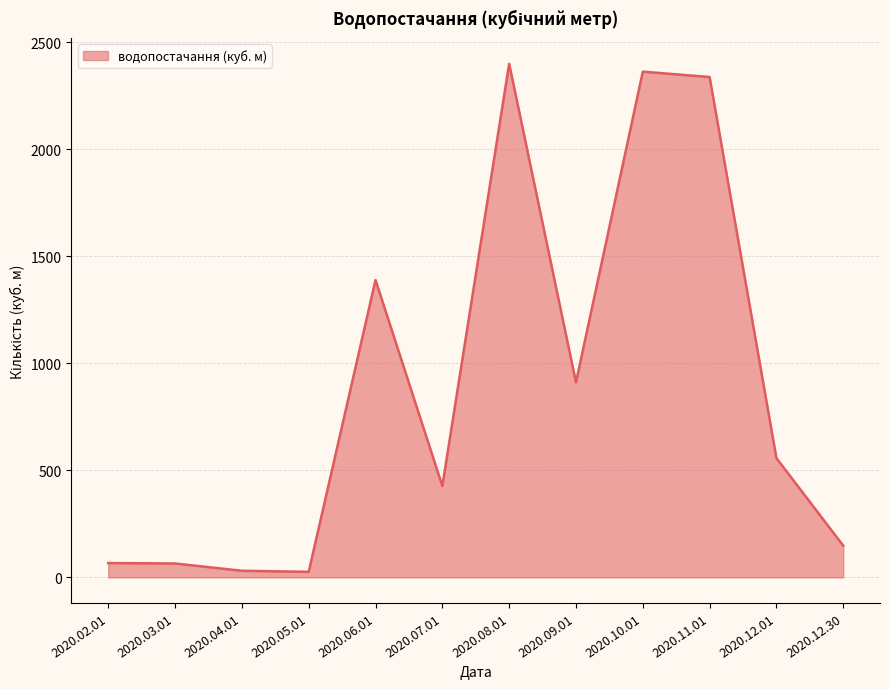

Which has a higher value, 2020.10.01 or 2020.02.01?

2020.10.01